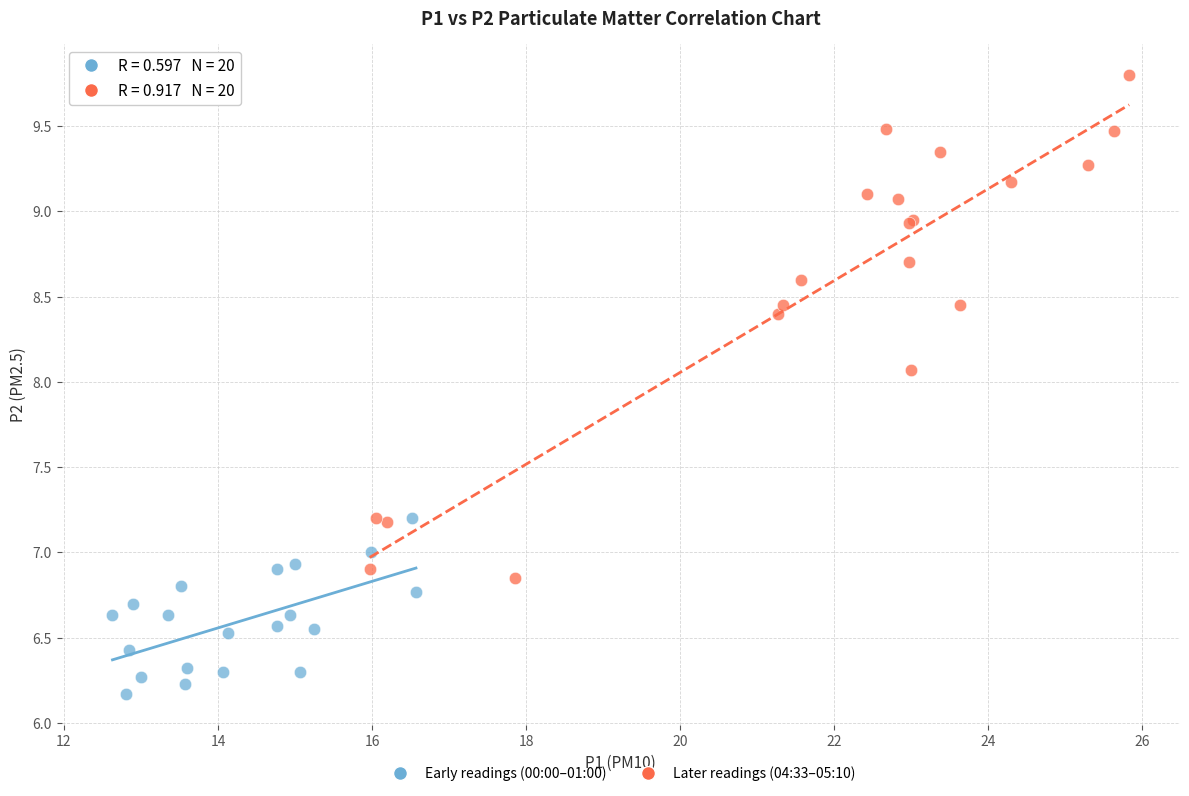

What are all the series names shown in the legend?

Early readings (00:00–01:00), Later readings (04:33–05:10)